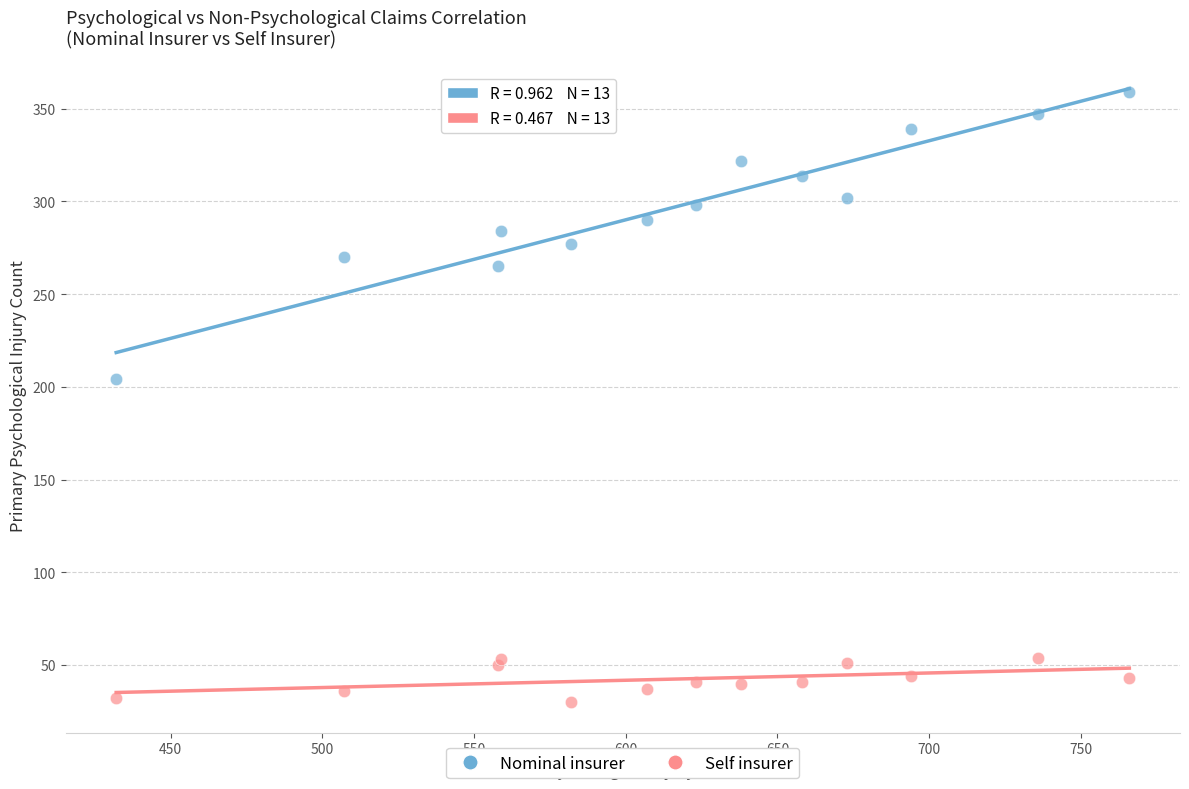

Across all series, what Y value is closest to 194?

204